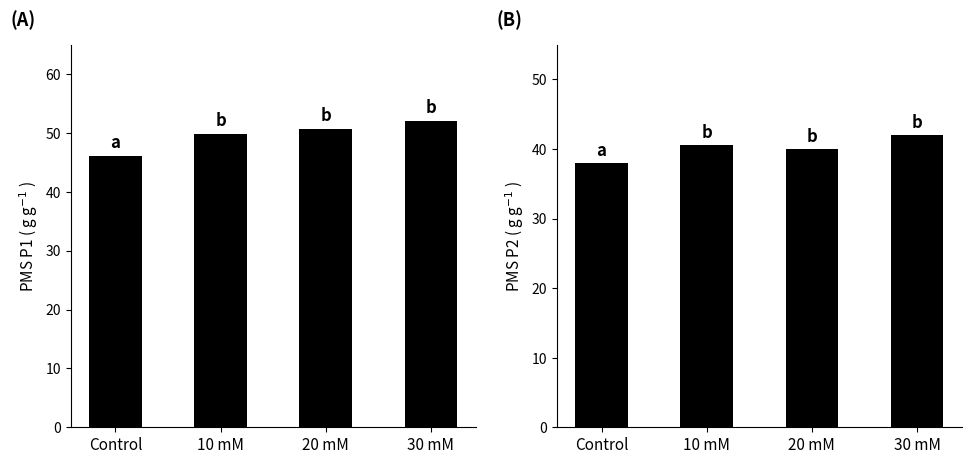

What is the maximum value for PMS_P1?

52.0